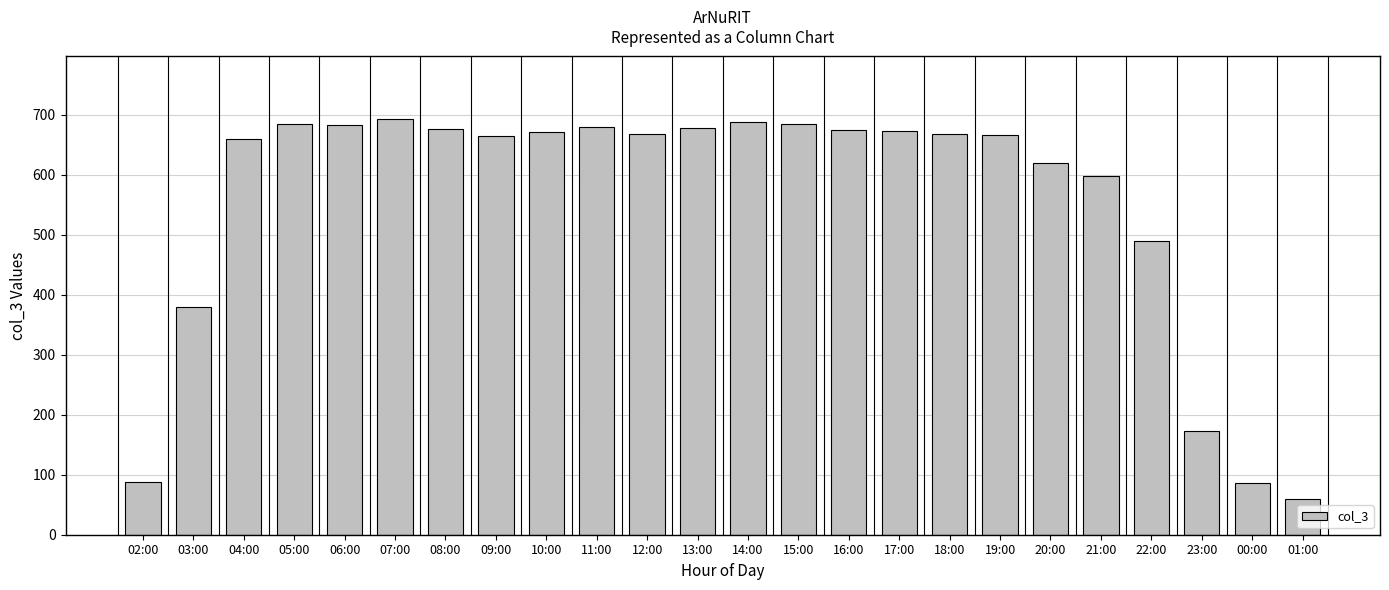

Between 20:00 and 09:00, which is larger?

09:00